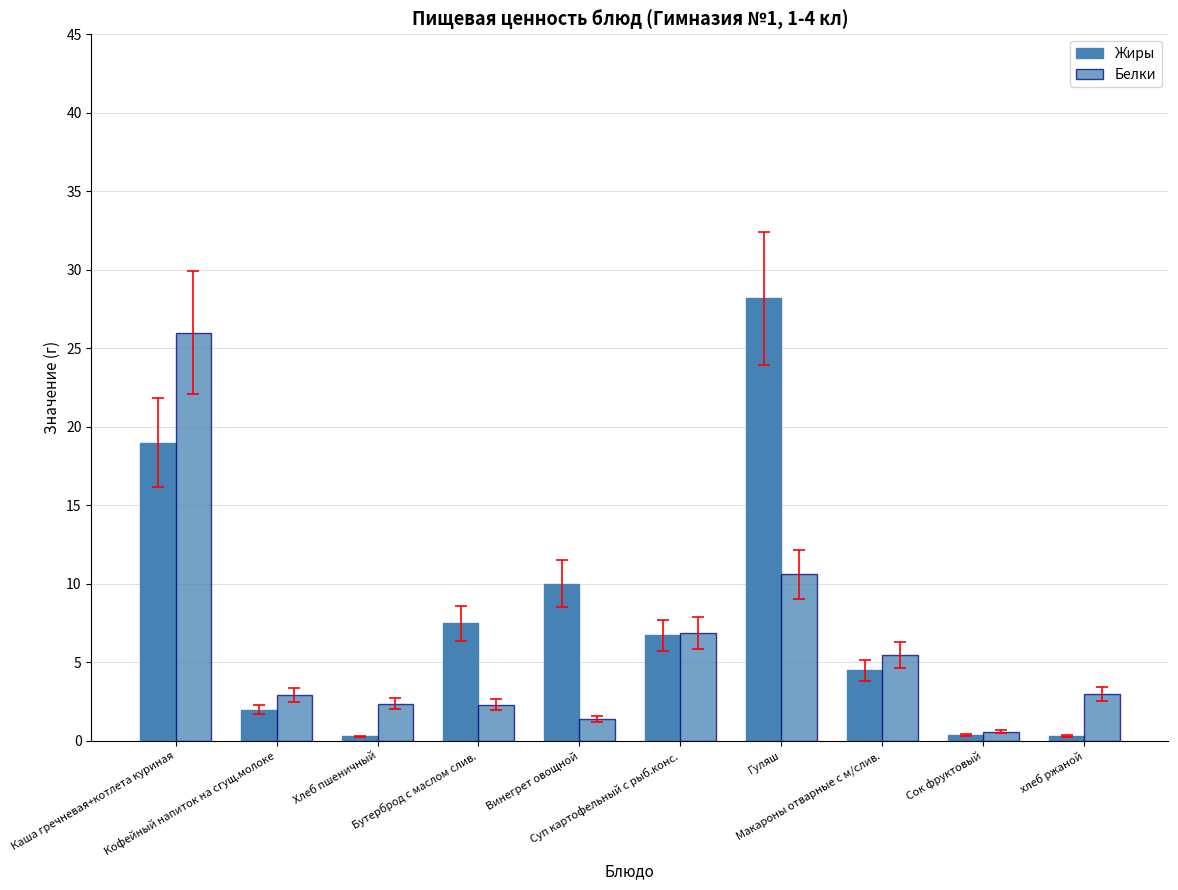

Reading right to left, list all the values displayed in this chart.

Жиры: хлеб ржаной=0.3	Сок фруктовый=0.4	Макароны отварные с м/слив.=4.5	Гуляш=28.2	Суп картофельный с рыб.конс.=6.7	Винегрет овощной=10.0	Бутерброд с маслом слив.=7.5	Хлеб пшеничный=0.3	Кофейный напиток на сгущ.молоке=2.0	Каша гречневая+котлета куриная=19.0
Белки: хлеб ржаной=3.0	Сок фруктовый=0.6	Макароны отварные с м/слив.=5.5	Гуляш=10.6	Суп картофельный с рыб.конс.=6.9	Винегрет овощной=1.4	Бутерброд с маслом слив.=2.3	Хлеб пшеничный=2.4	Кофейный напиток на сгущ.молоке=2.9	Каша гречневая+котлета куриная=26.0